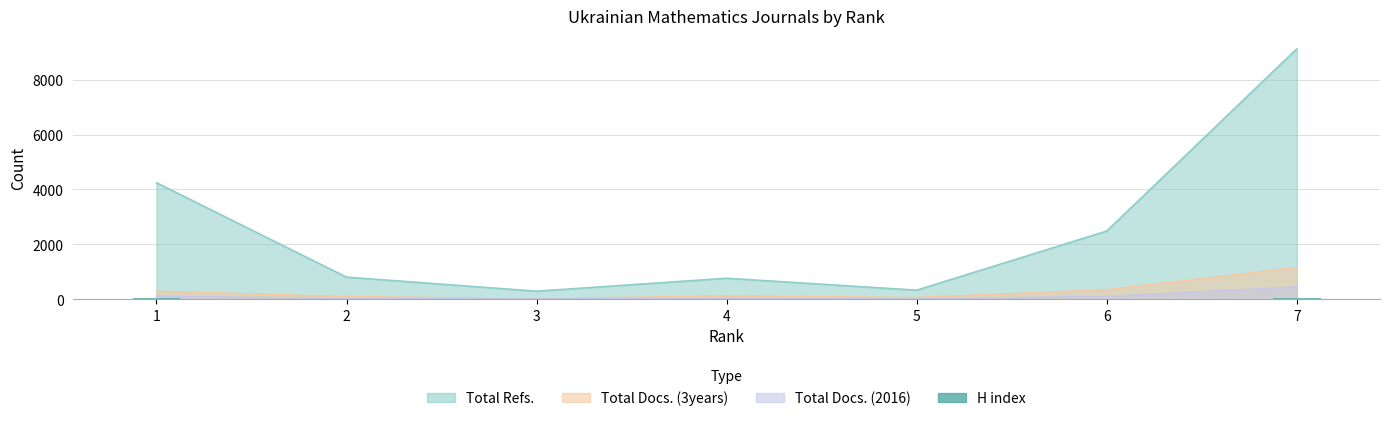

Reading left to right, list all the values displayed in this chart.

1=41	2=22	3=7	4=11	5=13	6=21	7=36